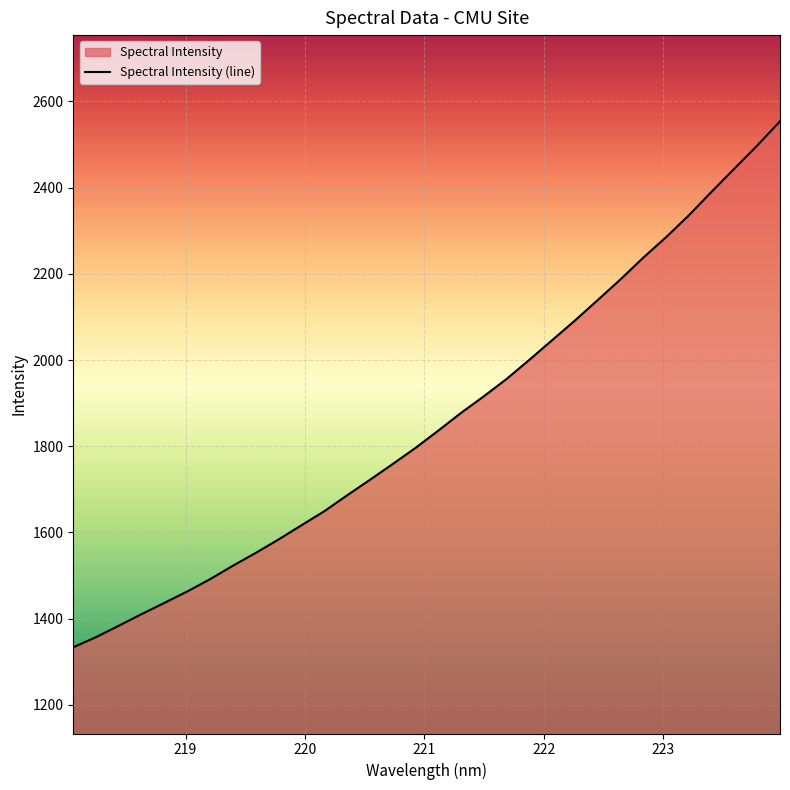

Reading left to right, extract all data points from this chart.

1333.6	1357.2	1383.8	1410.7	1436.8	1463.3	1491.8	1523.0	1552.7	1583.9	1616.7	1649.2	1686.1	1722.1	1758.7	1796.1	1836.3	1877.5	1916.0	1956.3	2000.8	2046.4	2091.9	2139.4	2187.4	2237.8	2285.2	2336.0	2390.8	2444.3	2497.8	2554.0